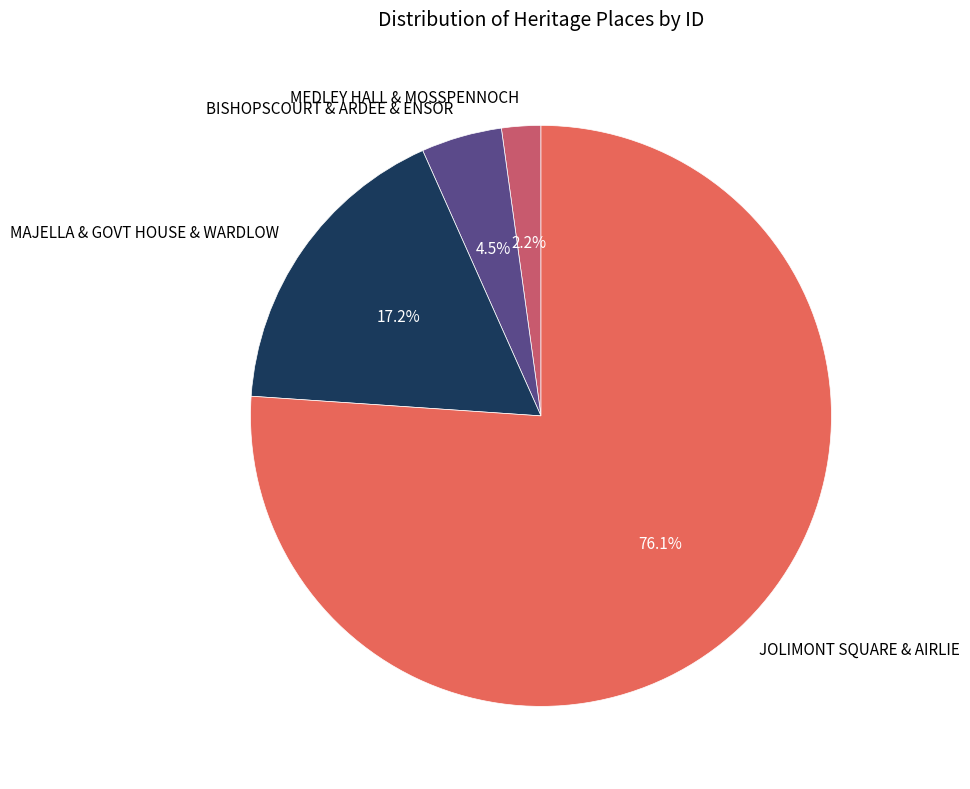

What percentage do MAJELLA & GOVT HOUSE & WARDLOW and BISHOPSCOURT & ARDEE & ENSOR together represent?

21.7%